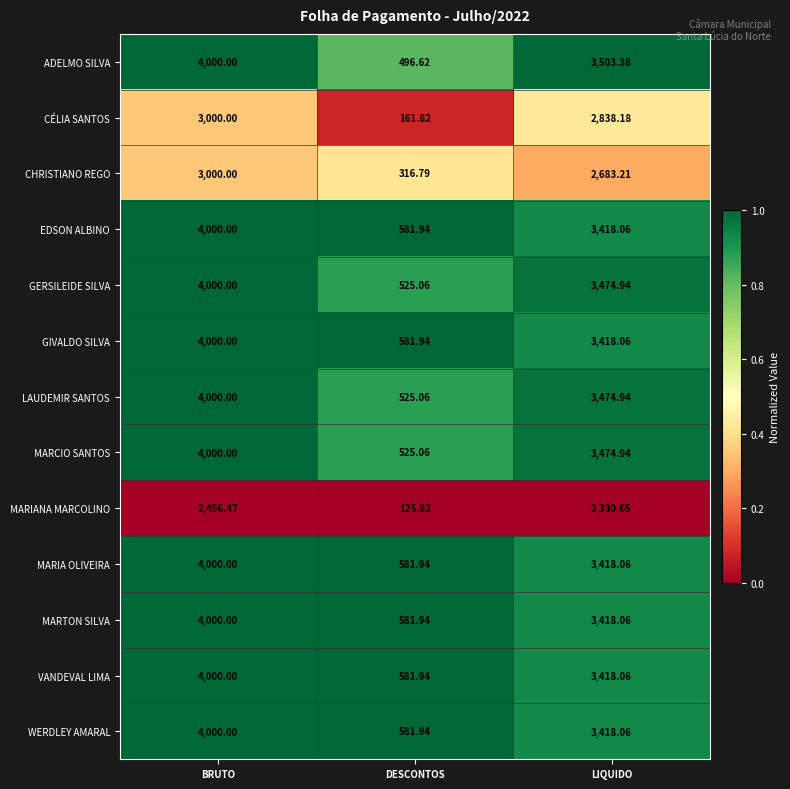

Which category has the lowest value in the MARTON SILVA series?

DESCONTOS